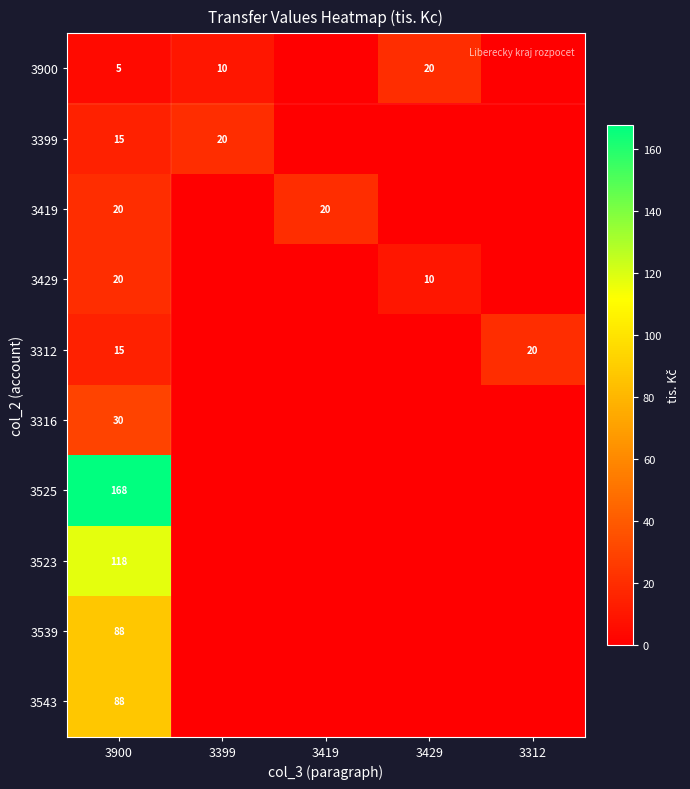

The value of 3399 at 3399 is 30. True or false?

False